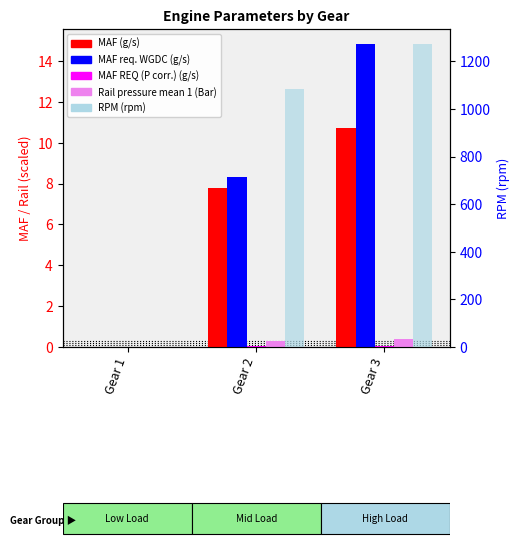

Does the chart contain any negative values?

No